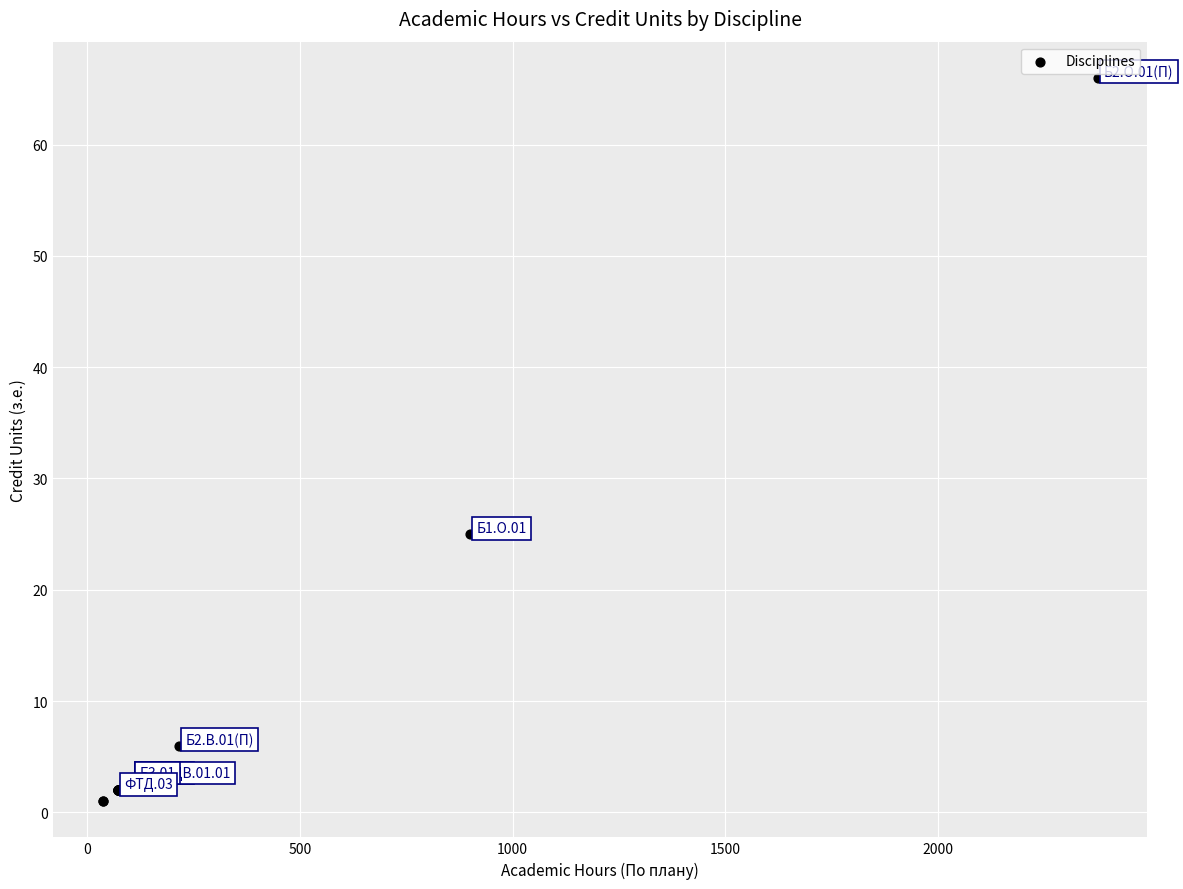

What Y value in the scatter plot is closest to 33?

25